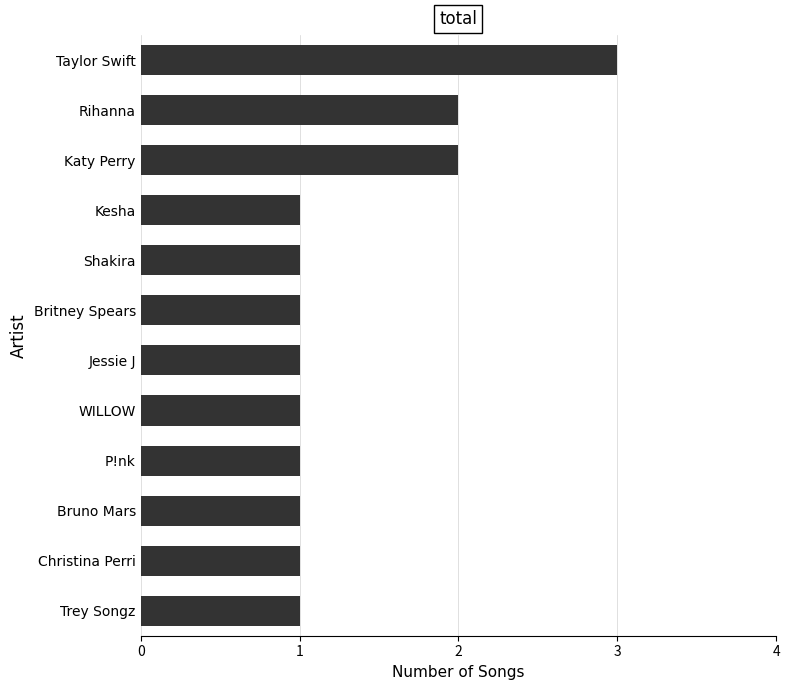

Are the bars grouped side by side (vs. stacked)?

No